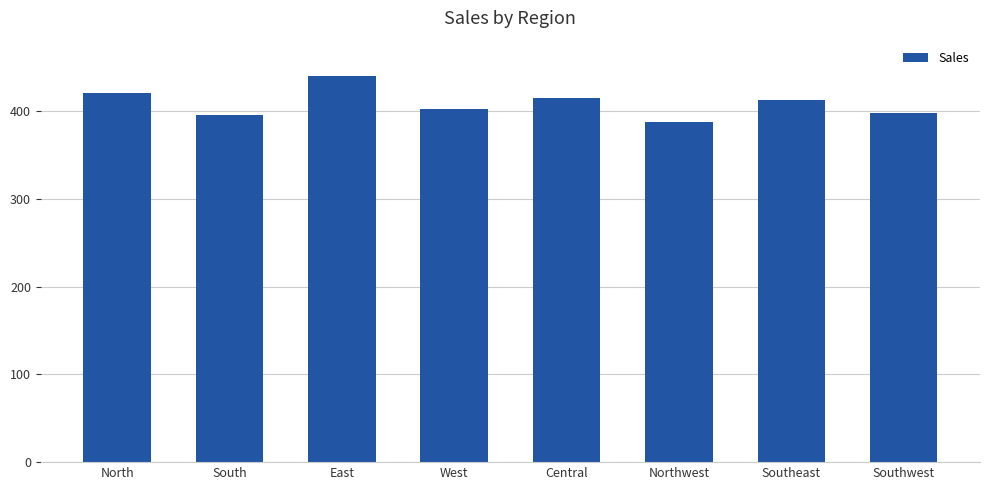

Where does the data first go above 412?

North